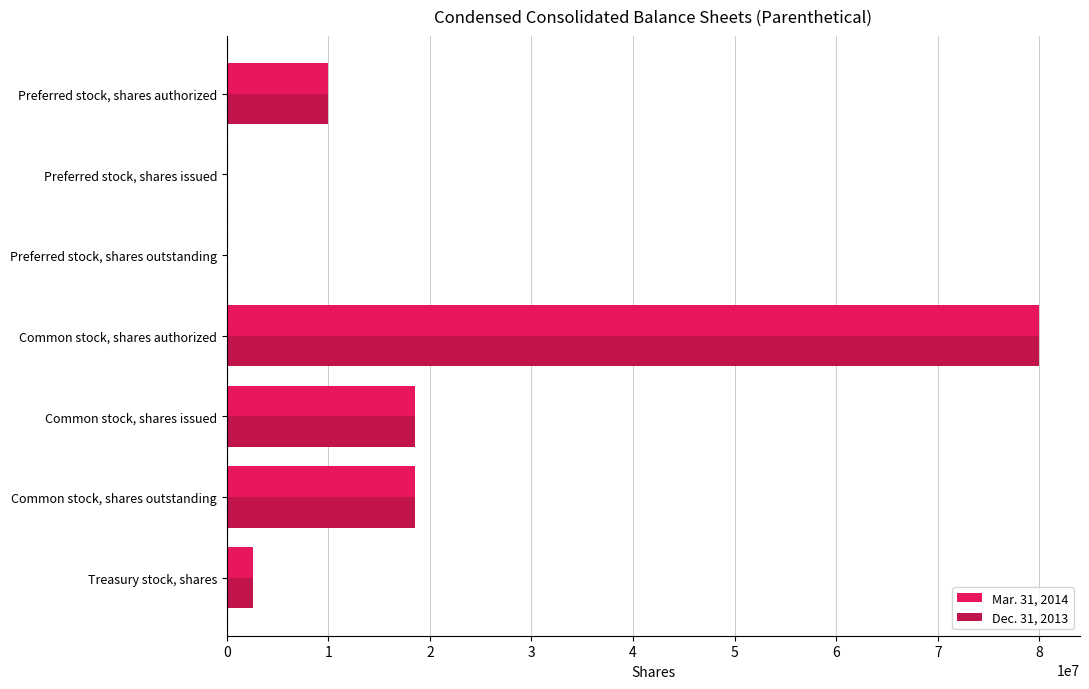

At which label does Mar. 31, 2014 reach its peak?

Common stock, shares authorized